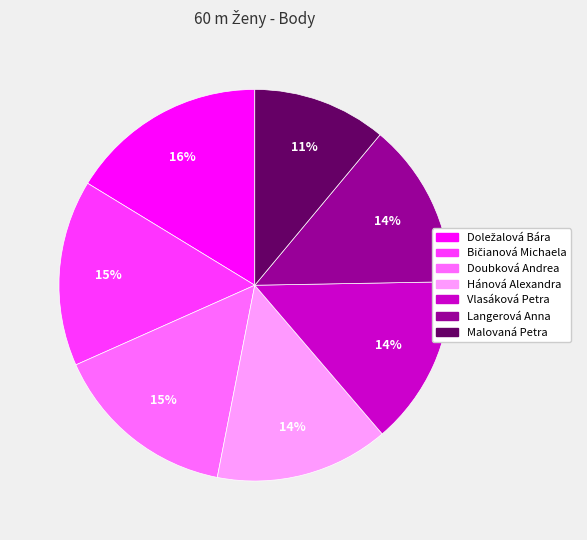

Between Langerová Anna and Malovaná Petra, which is larger?

Langerová Anna